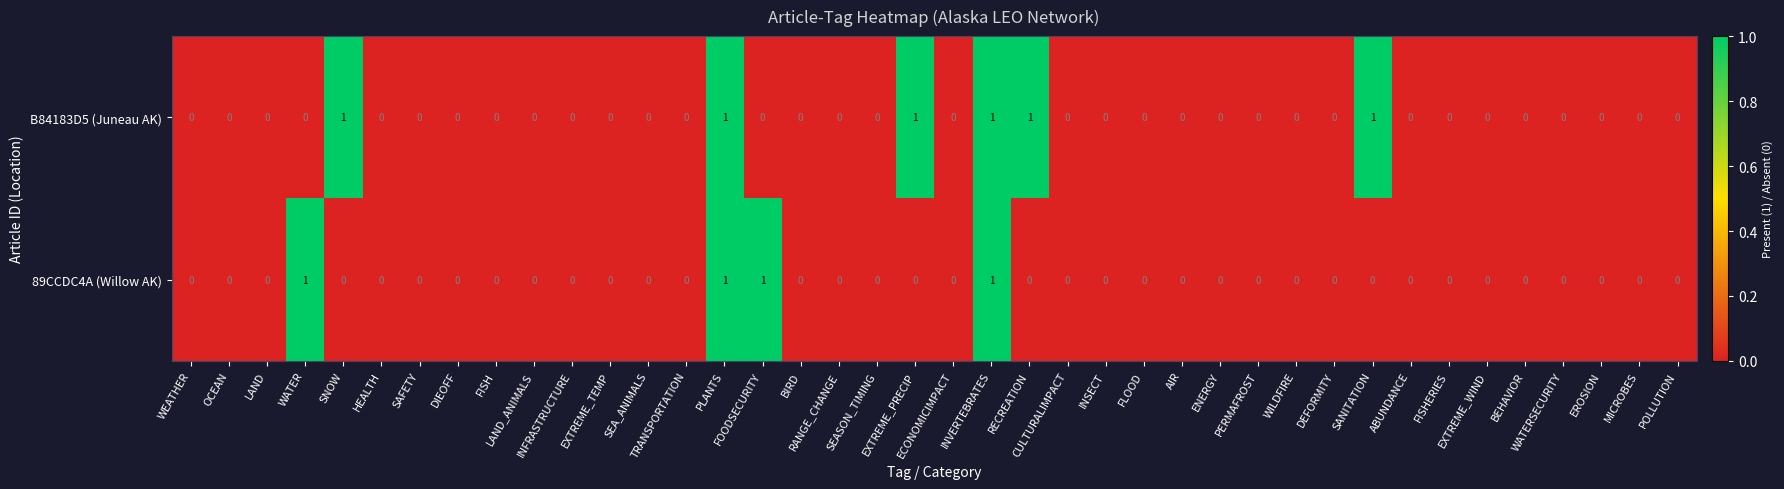

List the series in order of their overall mean, lowest first.

89CCDC4A (Willow AK), B84183D5 (Juneau AK)